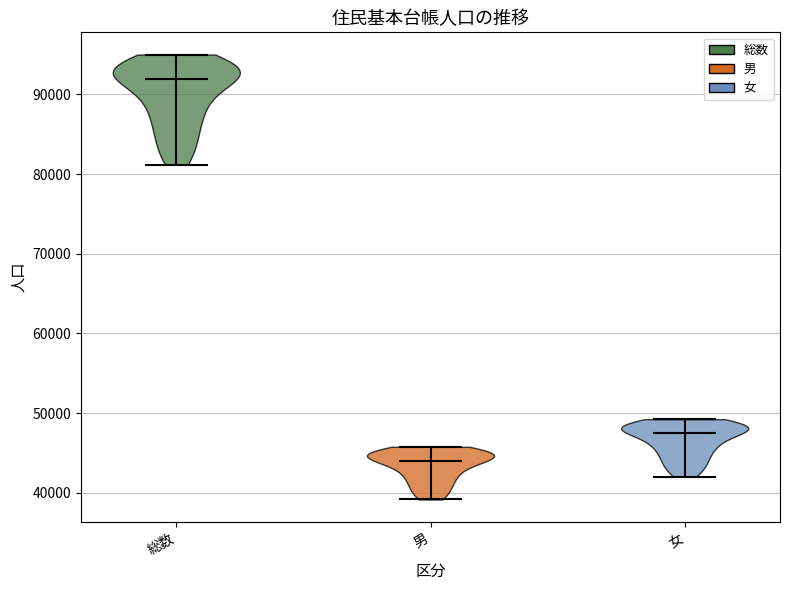

What is the highest point the violin for 総数 reaches on the y-axis? The values are not printed on the chart, so give them approximately, as read against the axis.

95000